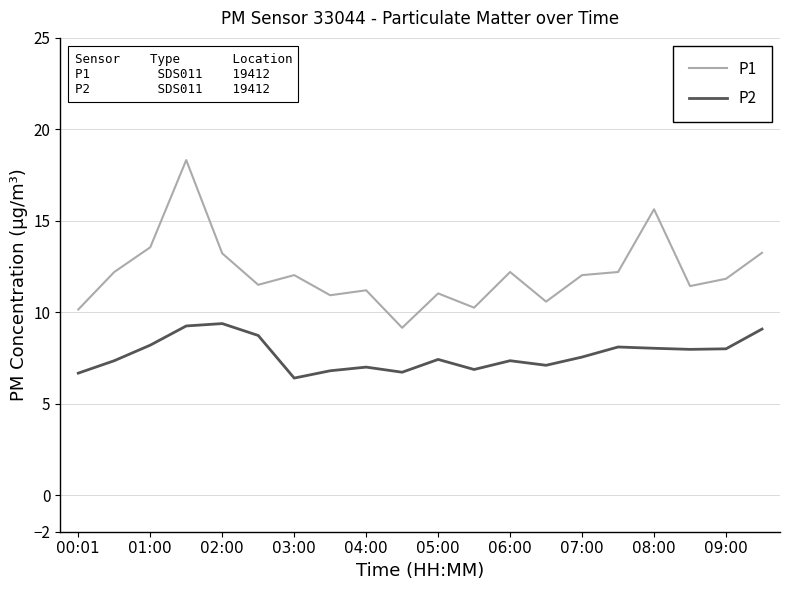

What is the difference between the maximum and minimum values in the P1 series?

9.2